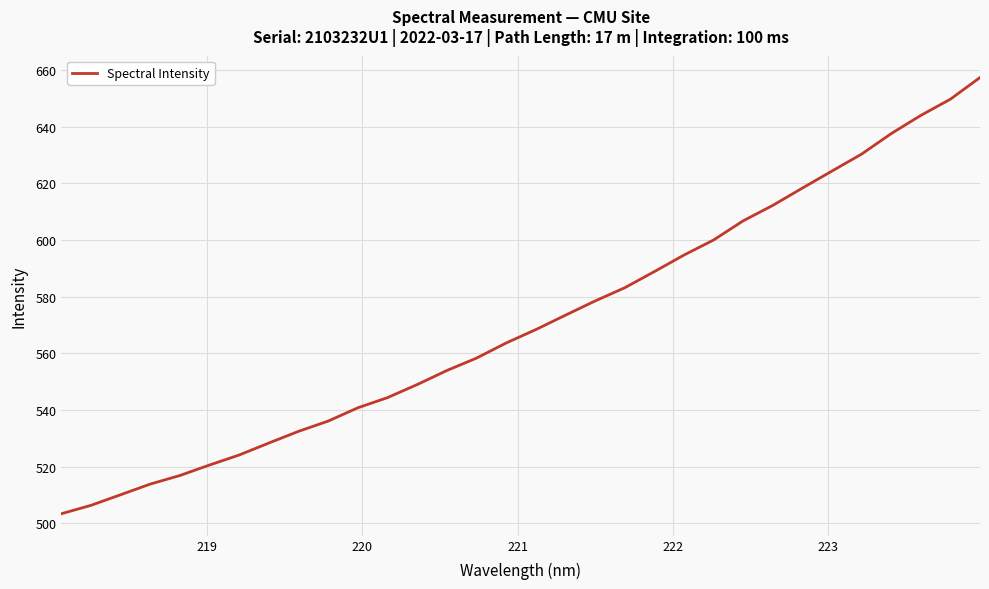

What is the difference between the maximum and minimum values?

153.9